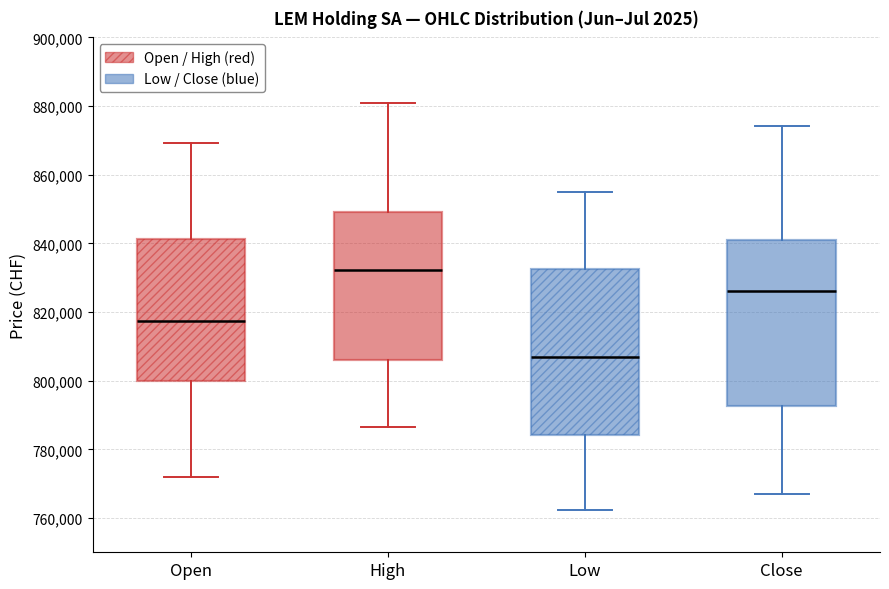

Where does the lower whisker of the box for Close end on the y-axis? The values are not printed on the chart, so give them approximately, as read against the axis.

768000